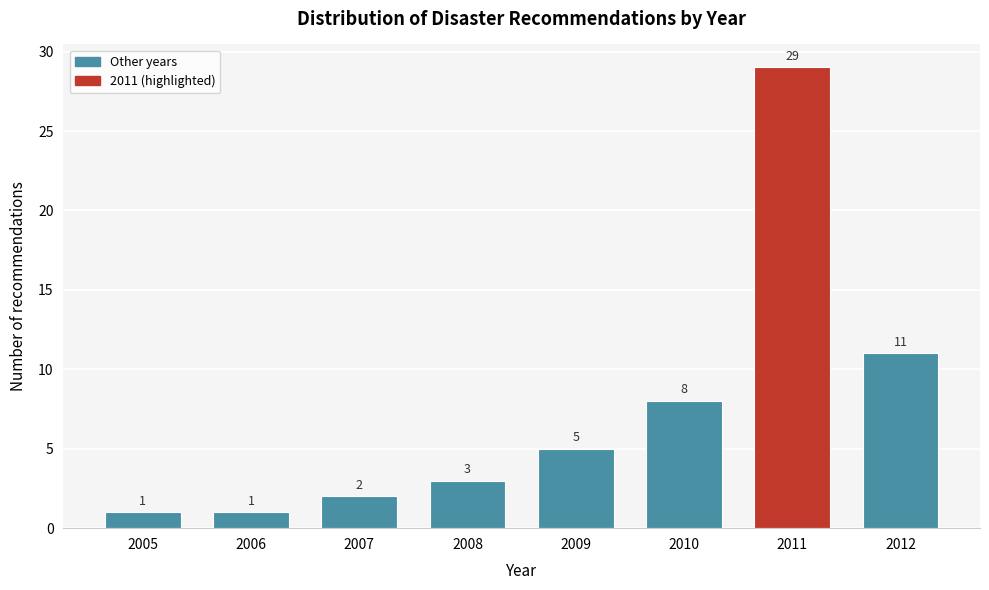

Reading left to right, transcribe all the data shown in this chart.

1	1	2	3	5	8	29	11